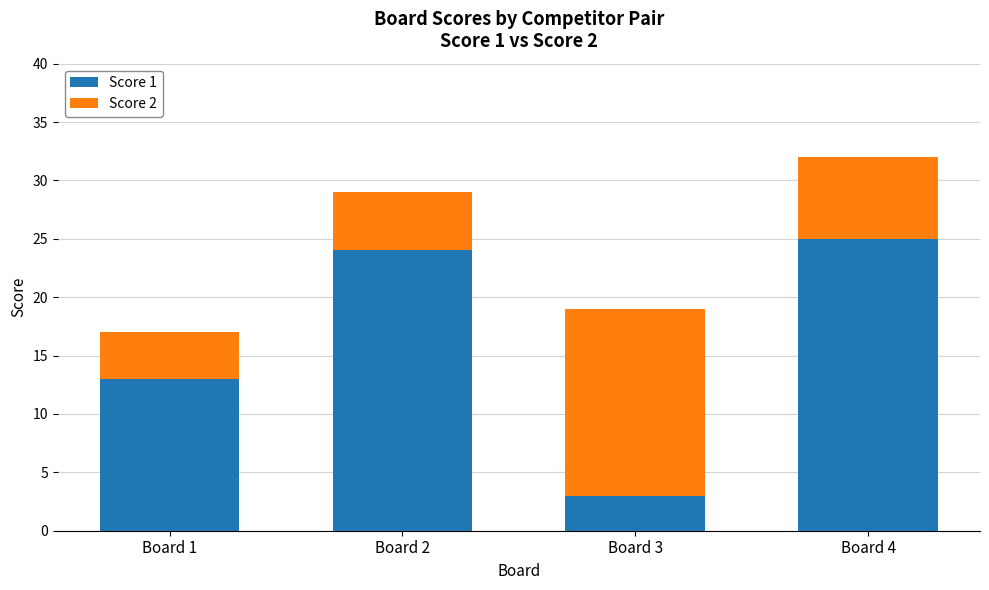

What is the sum of the Score 1 values at Board 3 and Board 1?

16